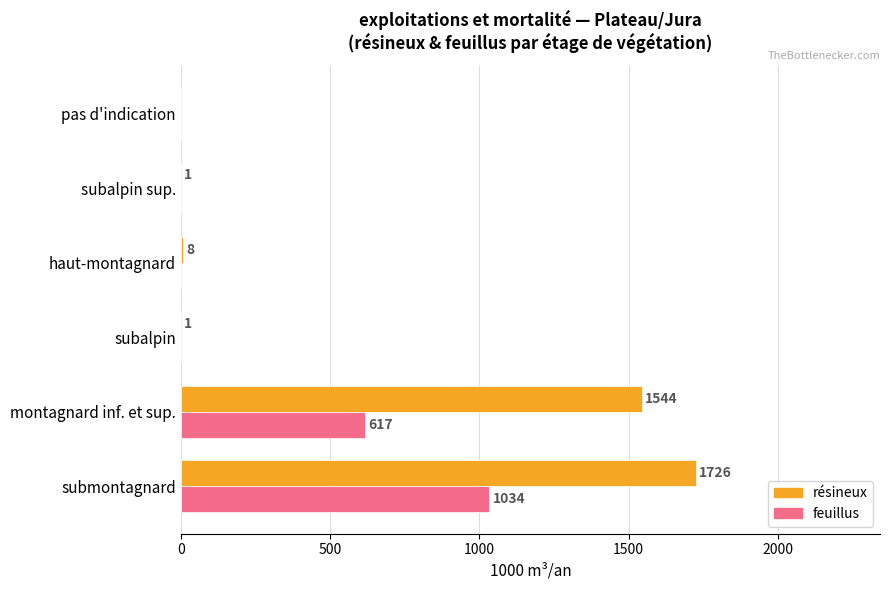

Between subalpin and haut-montagnard, which series saw the biggest shift?

résineux